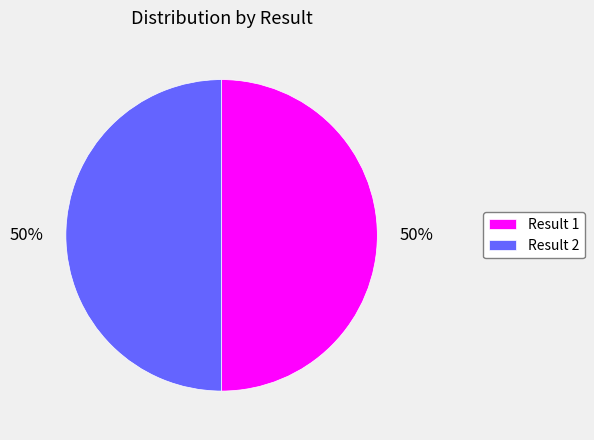

What is the ratio of the value at Result 2 to the value at Result 1?

1.0